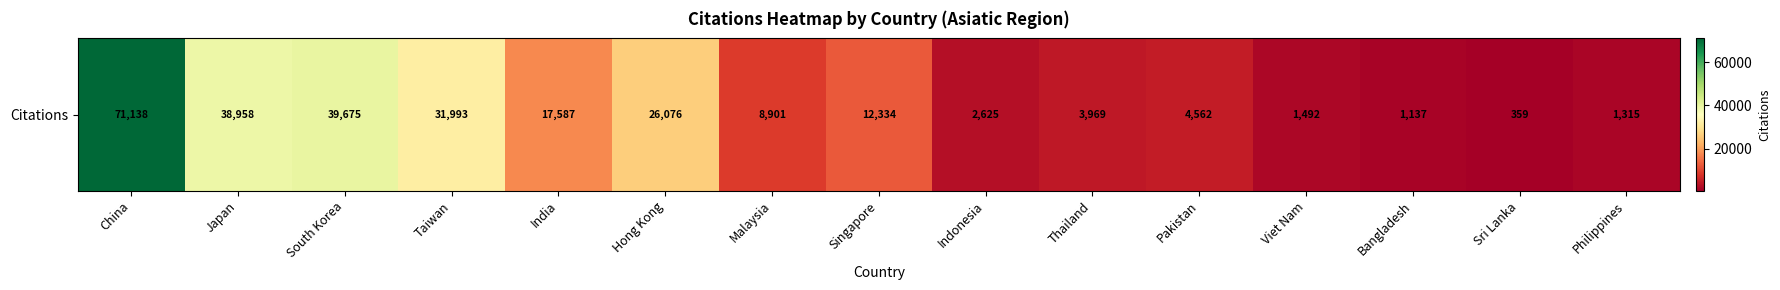

Reading left to right, extract all data points from this chart.

71138	38958	39675	31993	17587	26076	8901	12334	2625	3969	4562	1492	1137	359	1315